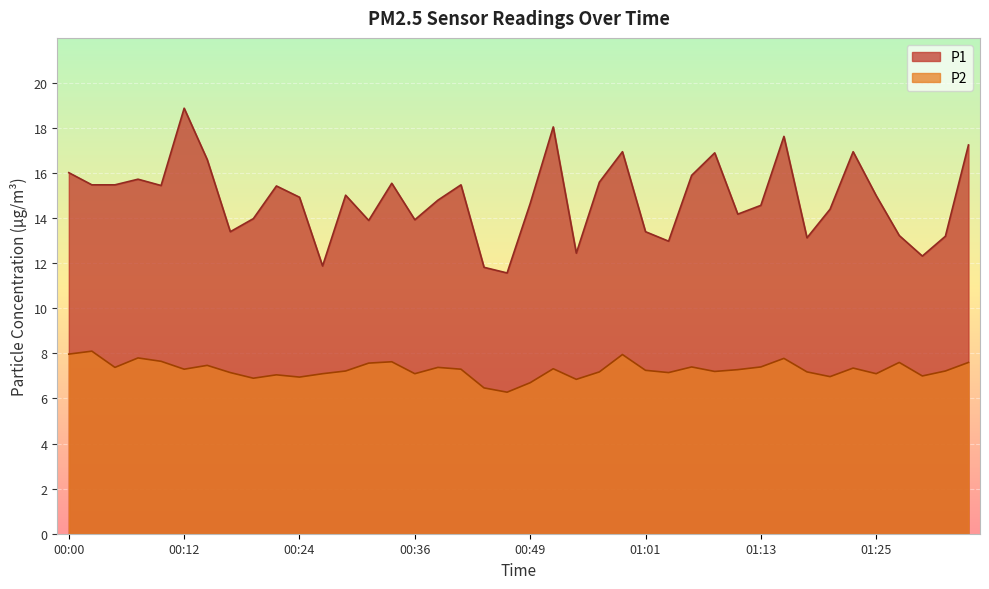

Where is the first local maximum for P1?

00:07